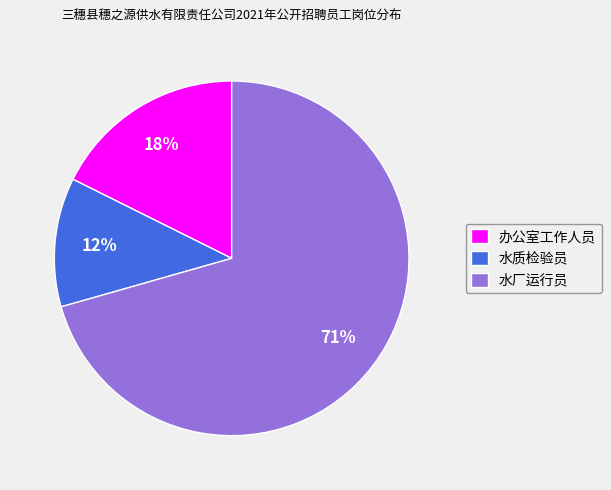

Which slice is the largest?

水厂运行员